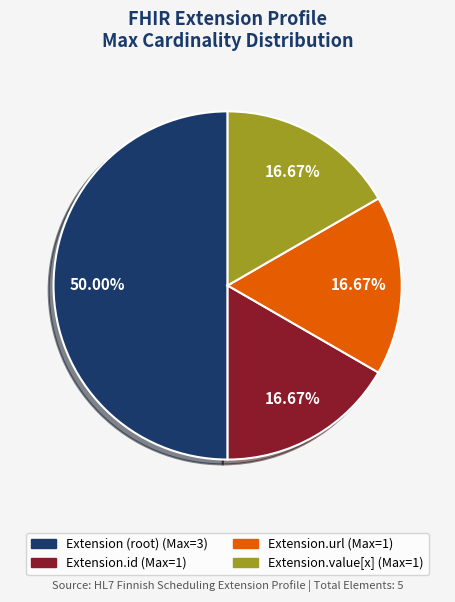

How many slices are in this pie chart?

4